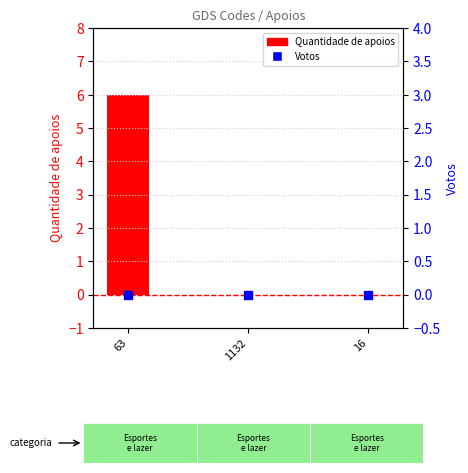

Which series contains the lowest Y value?

Quantidade de apoios